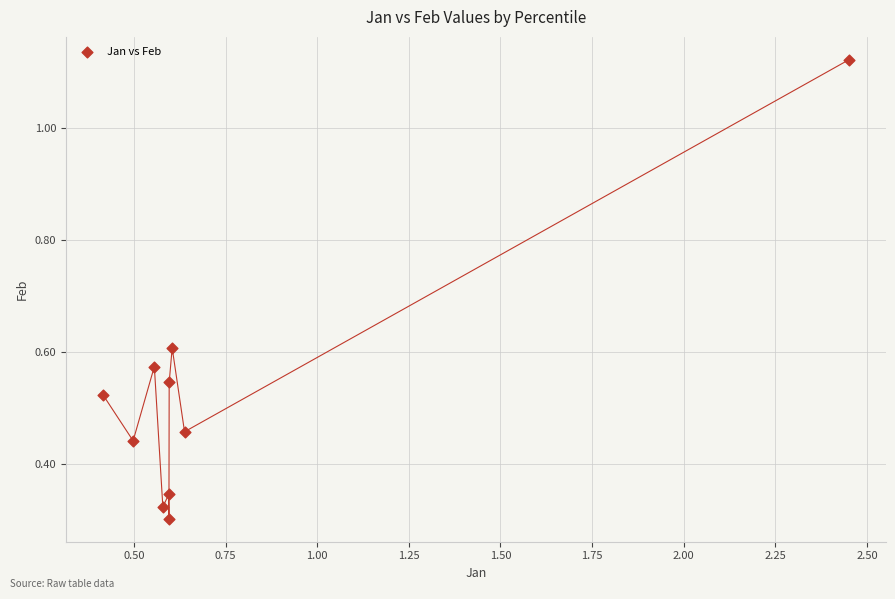

What is the range of Y values (max minus min)?

0.8